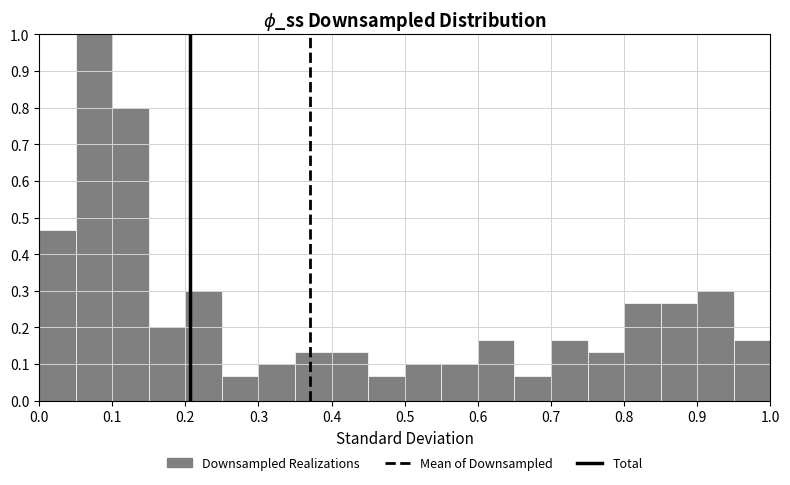

Reading left to right, transcribe this chart: for each bar, give the range it covers on the x-axis and its height. The values are not printed on the chart, so give them approximately, as read against the axis.

0.00 to 0.05: 0.47
0.05 to 0.10: 1.00
0.10 to 0.15: 0.80
0.15 to 0.20: 0.20
0.20 to 0.25: 0.30
0.25 to 0.30: 0.07
0.30 to 0.35: 0.10
0.35 to 0.40: 0.13
0.40 to 0.45: 0.13
0.45 to 0.50: 0.07
0.50 to 0.55: 0.10
0.55 to 0.60: 0.10
0.60 to 0.65: 0.17
0.65 to 0.70: 0.07
0.70 to 0.75: 0.17
0.75 to 0.80: 0.13
0.80 to 0.85: 0.27
0.85 to 0.90: 0.27
0.90 to 0.95: 0.30
0.95 to 1.00: 0.17